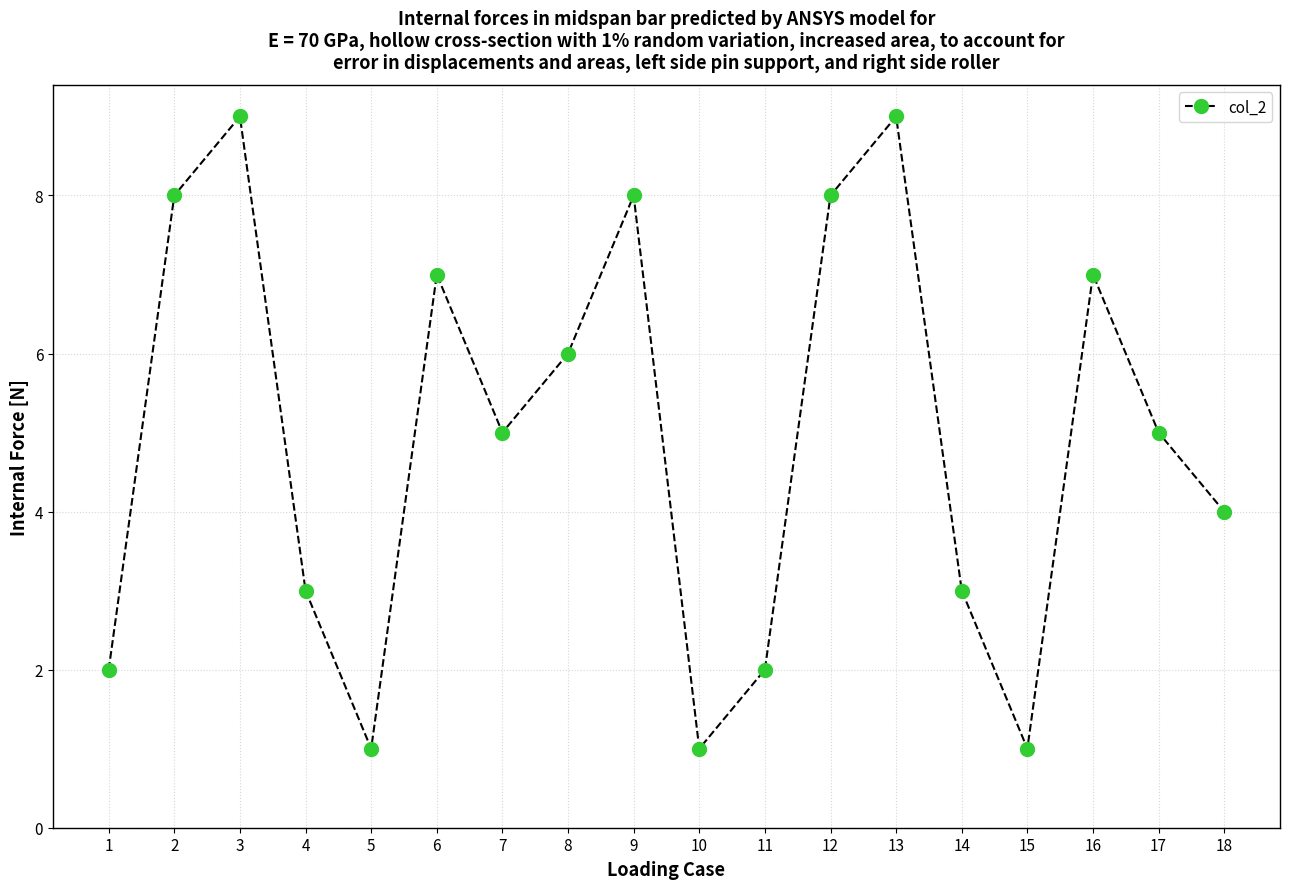

Reading left to right, extract all data points from this chart.

1=2	2=8	3=9	4=3	5=1	6=7	7=5	8=6	9=8	10=1	11=2	12=8	13=9	14=3	15=1	16=7	17=5	18=4